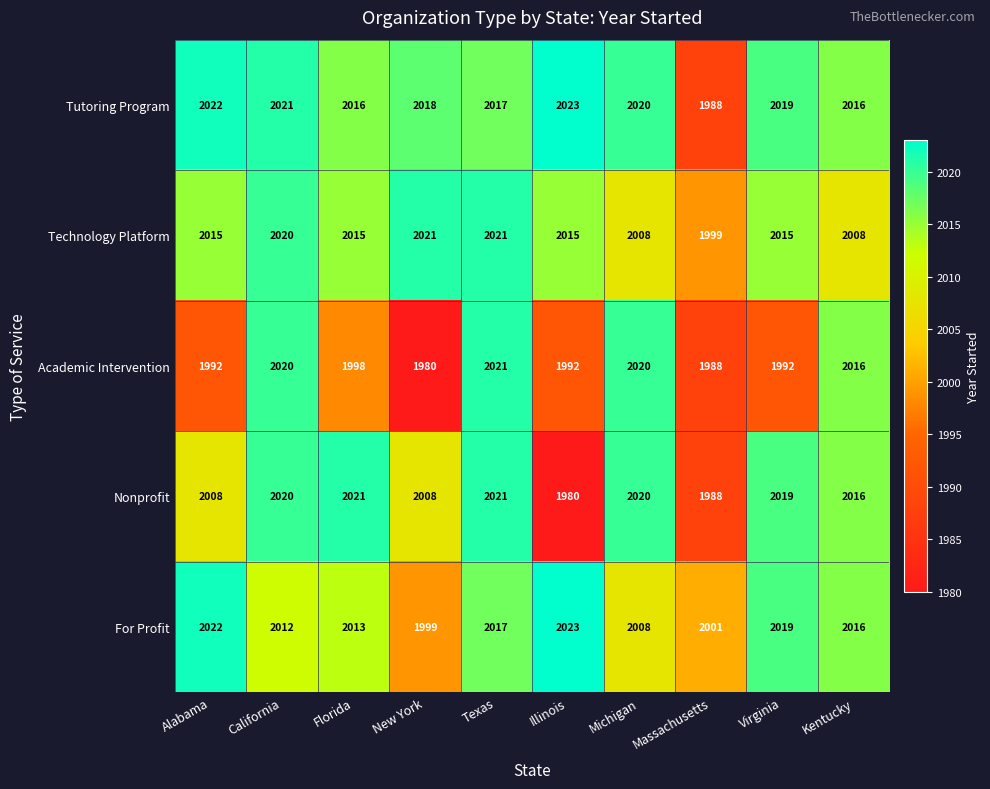

What is the spread (max minus min) of values at Texas?

4